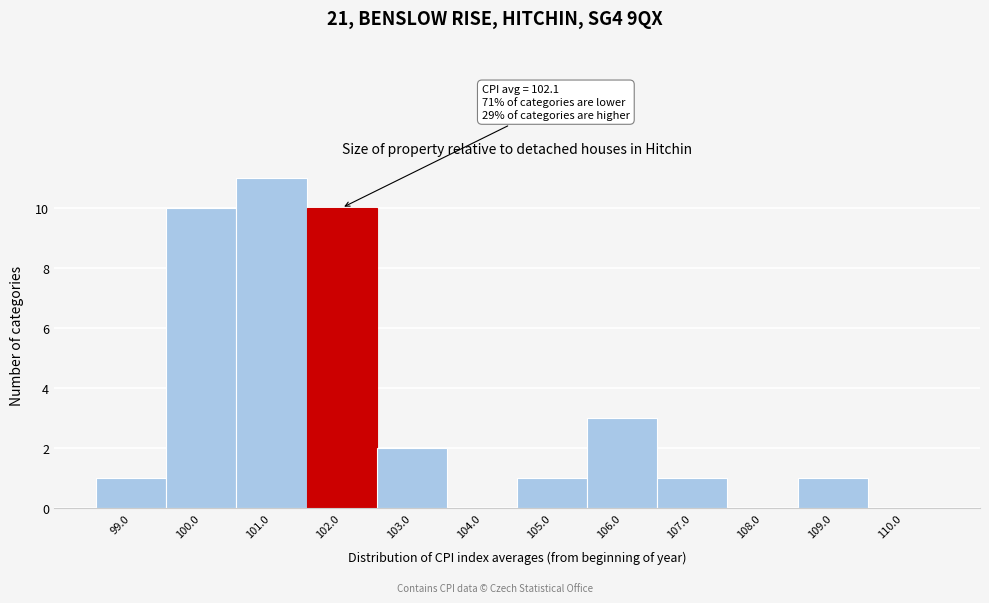

Reading left to right, what are all the values shown in this chart?

99.0=1	100.0=10	101.0=11	102.0=10	103.0=2	104.0=0	105.0=1	106.0=3	107.0=1	108.0=0	109.0=1	110.0=0